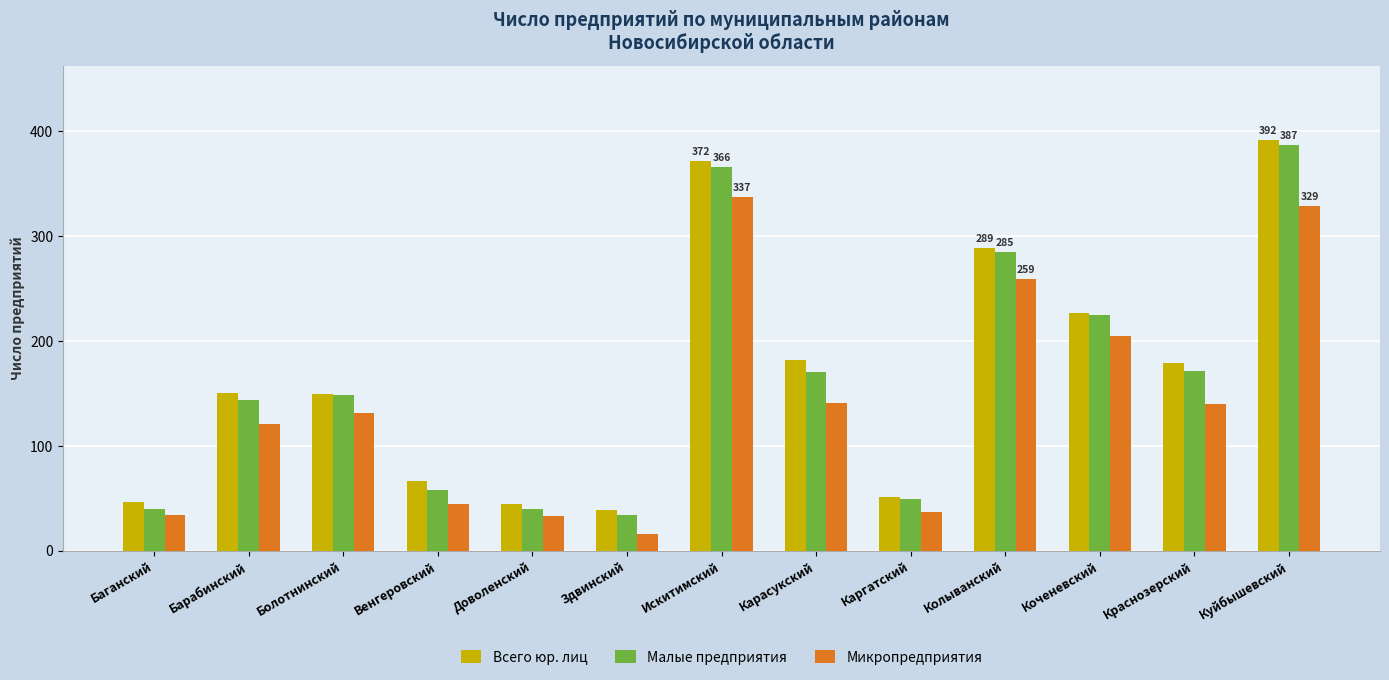

At which label is Всего юр. лиц closest to 215?

Коченевский